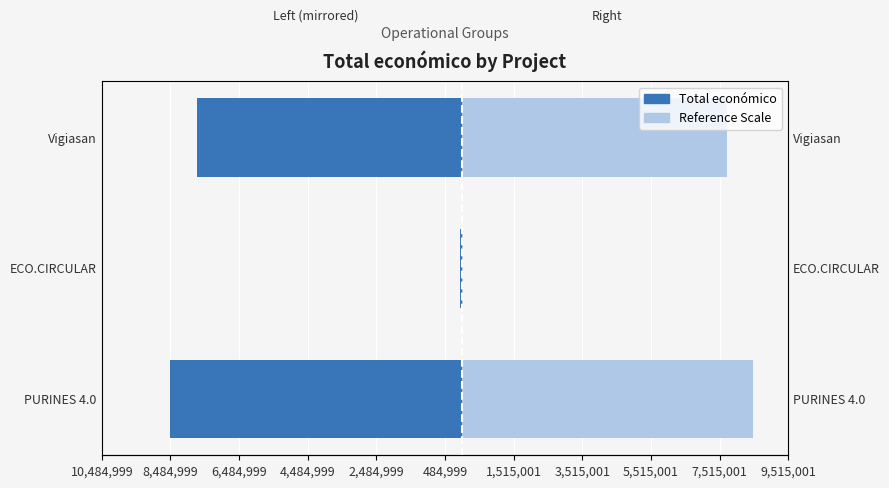

Reading left to right, what are all the values shown in this chart?

Total económico: -8484999	-42845	-7717171
Reference Scale: 8484999	42845	7717171